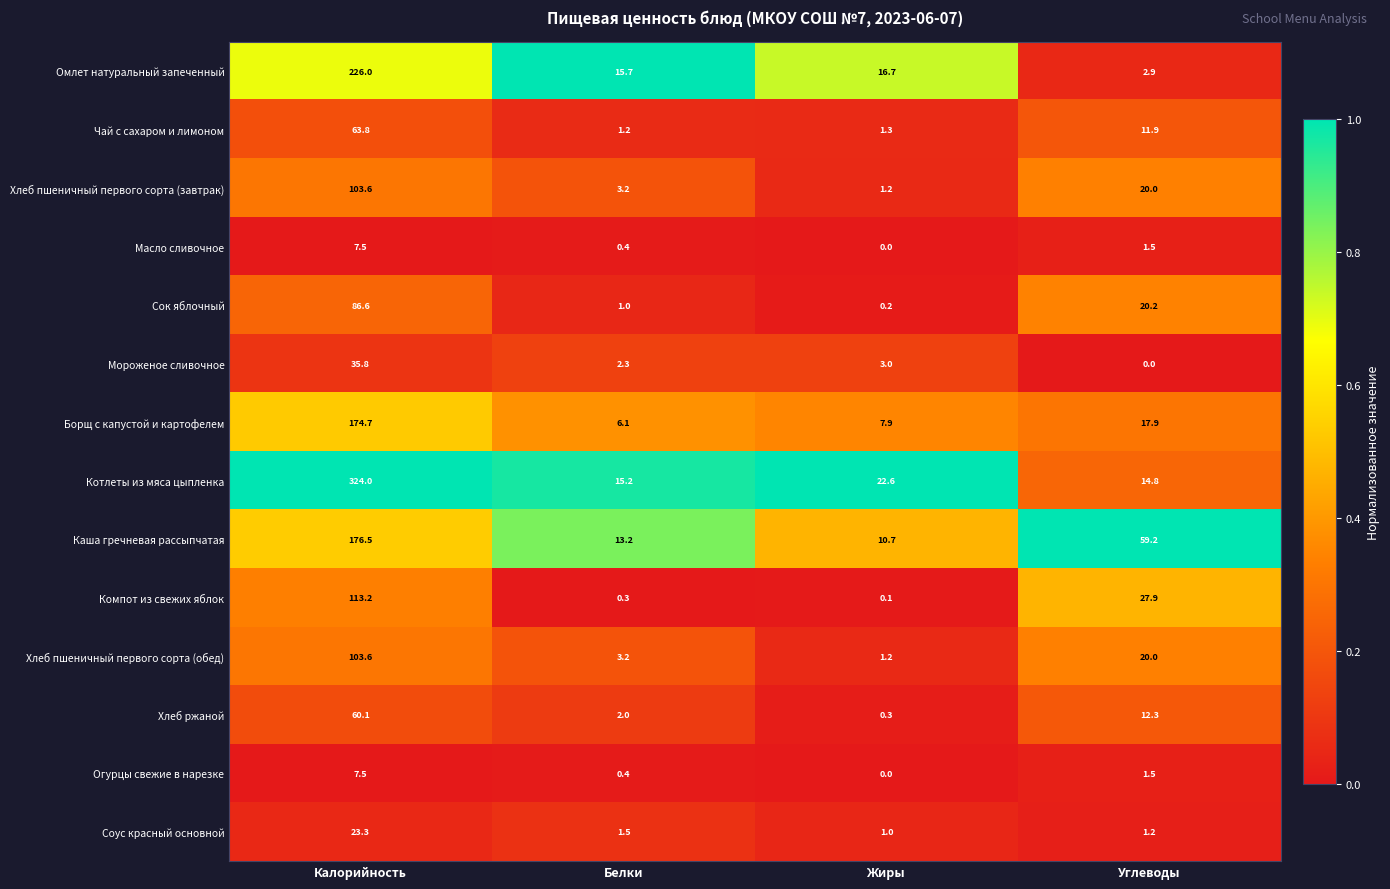

What is the difference between the maximum and second lowest values in the Котлеты из мяса цыпленка series?

308.8